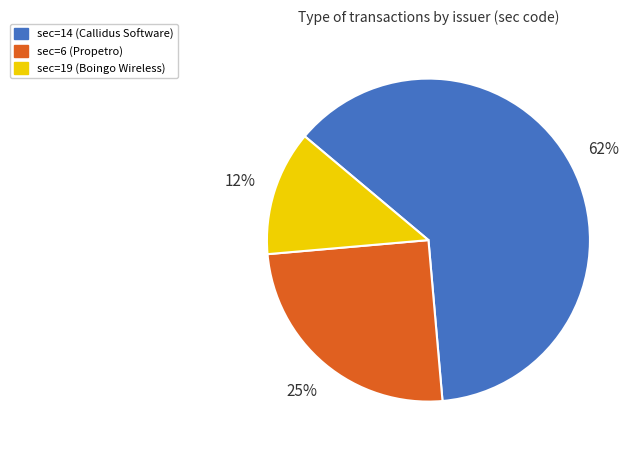

Is there any slice that represents more than half of the pie?

Yes